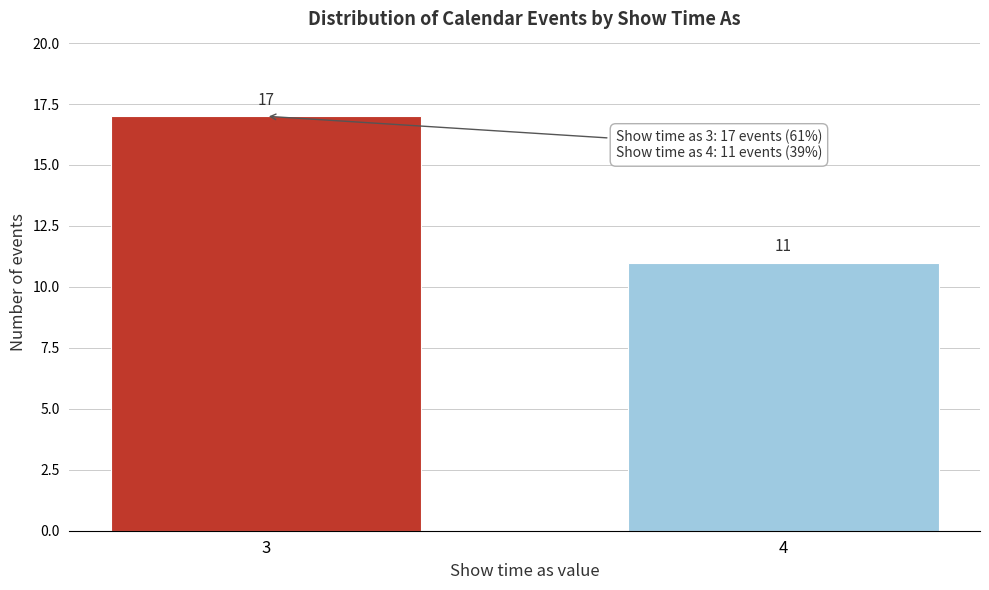

Reading right to left, transcribe all the data shown in this chart.

4=11	3=17